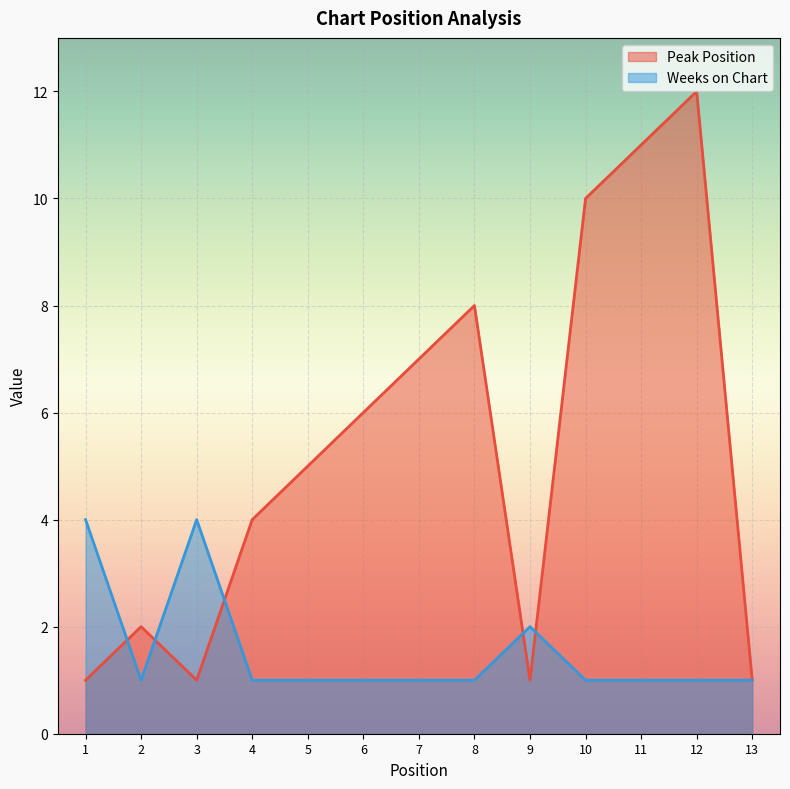

What is the approximate value of Weeks on Chart at 6?

1